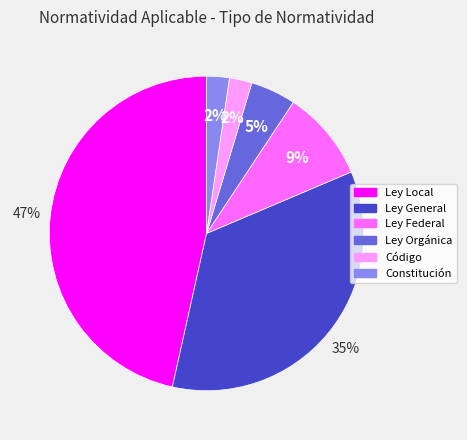

How many slices are in this pie chart?

6